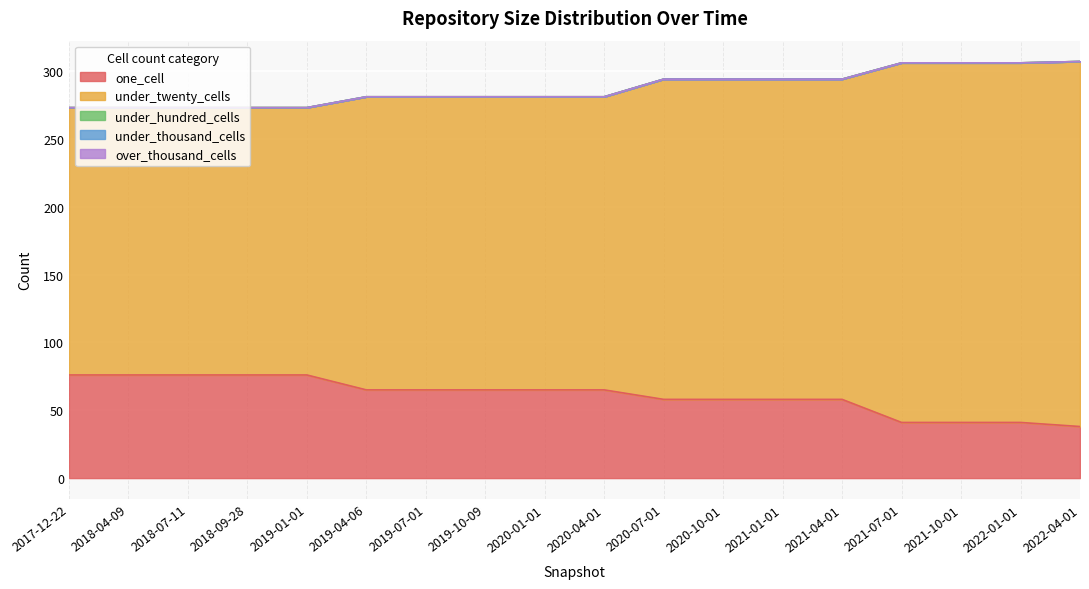

At which category is the sum across all series the highest?

2022-04-01